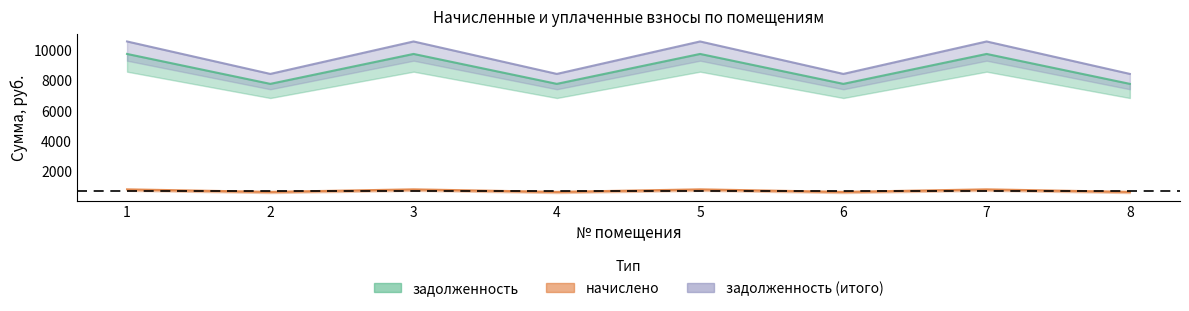

What value does the задолженность (итого) series have at 2?

8452.9